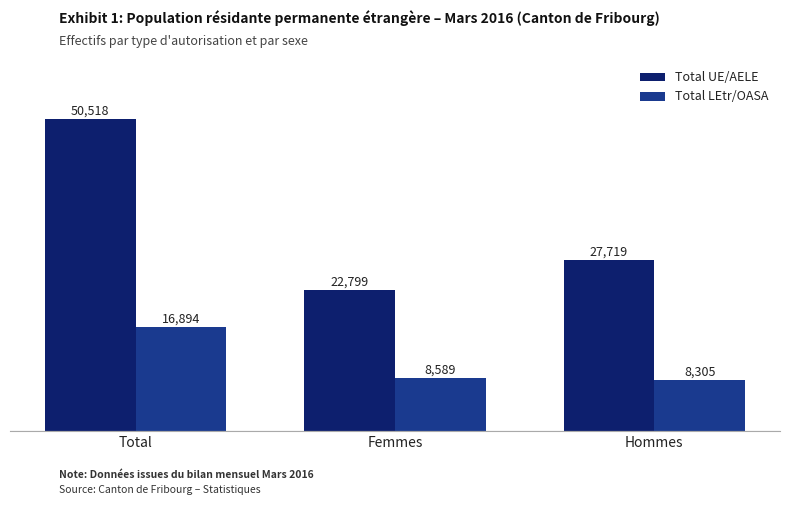

What is the label of the 3rd bar from the left?

Hommes